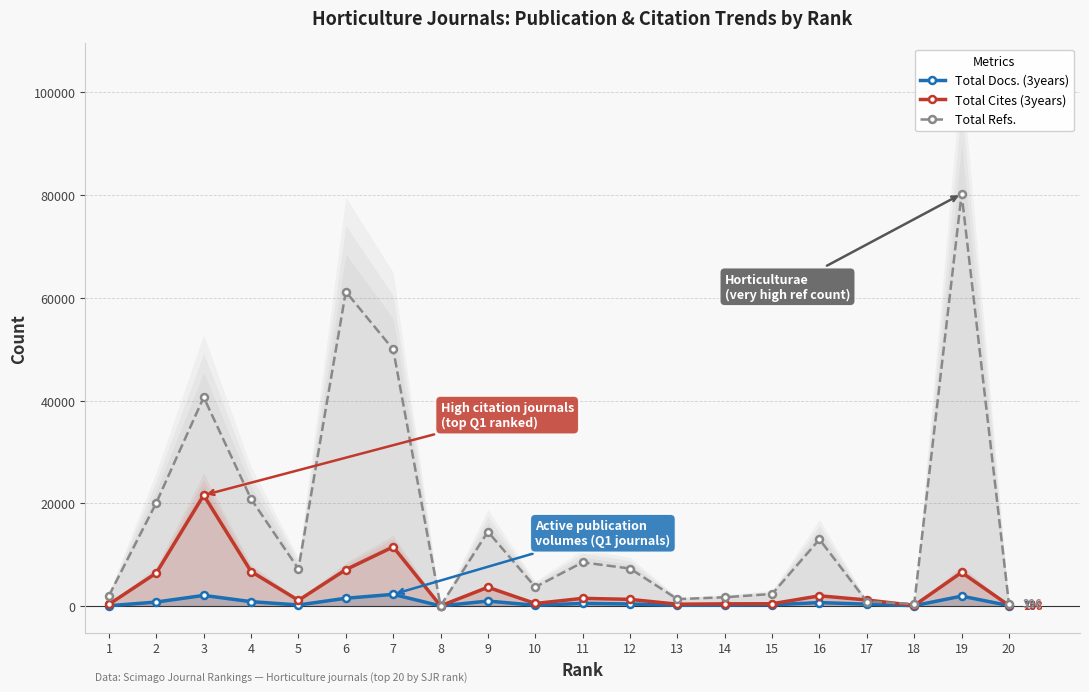

Which category has the lowest value across all series?

8